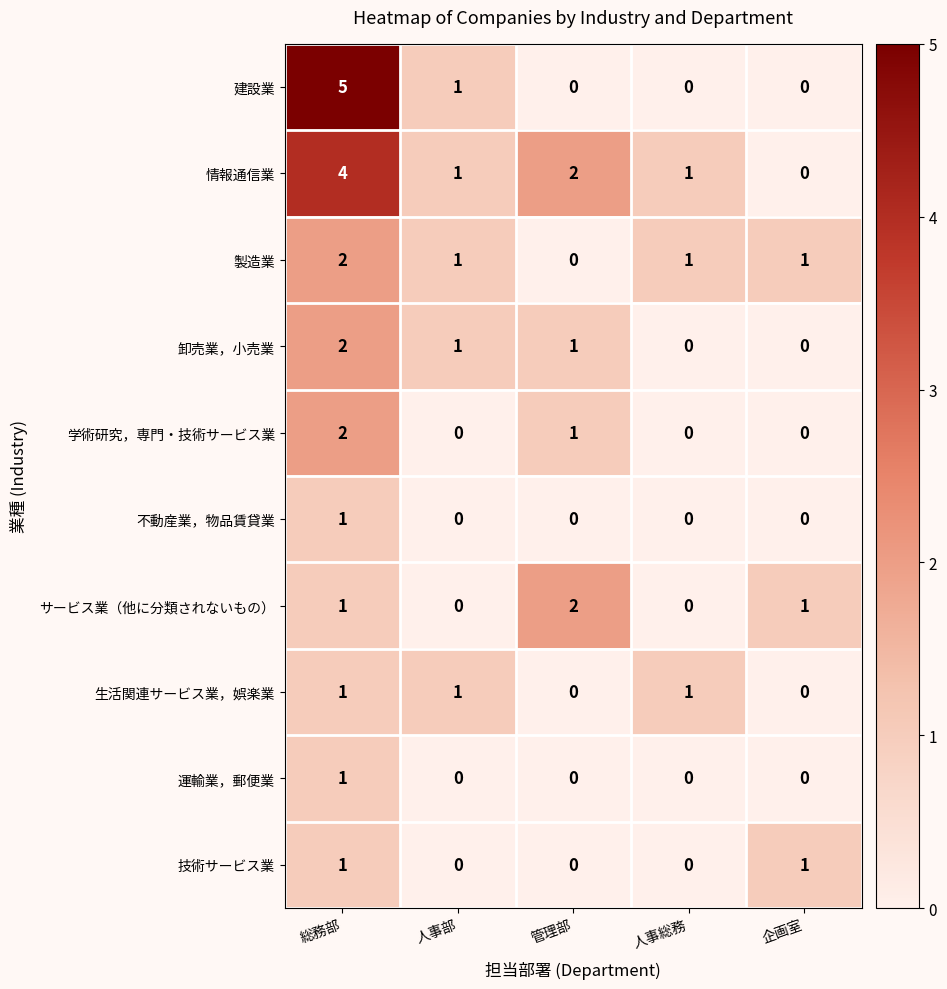

Which series has the largest range (max minus min)?

建設業